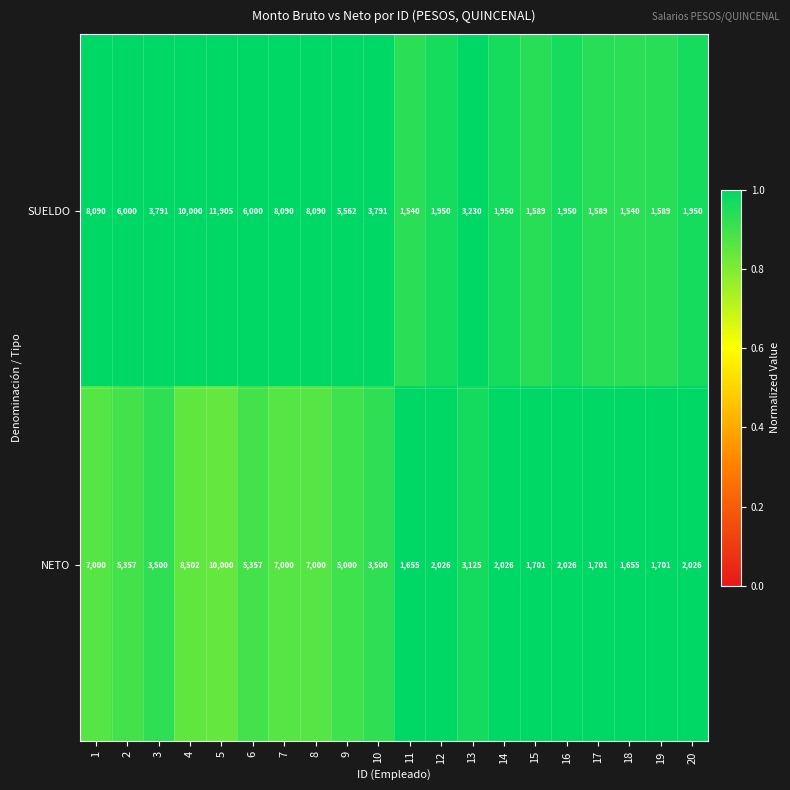

Which series has the largest total across all categories?

SUELDO